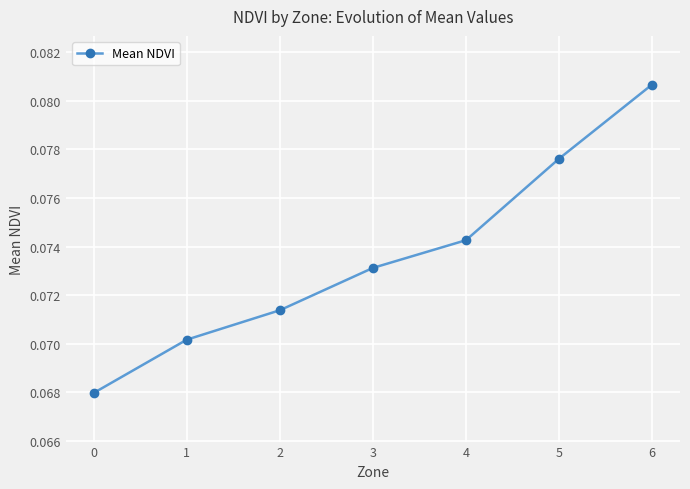

List the labels in order of value, smallest first.

0, 1, 2, 3, 4, 5, 6